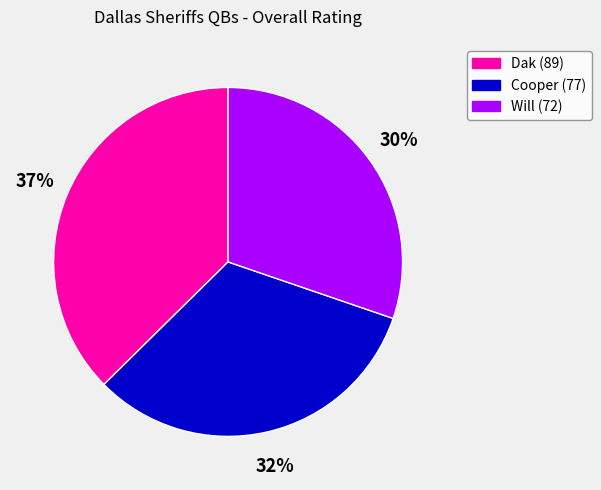

Between Cooper and Dak, which is larger?

Dak